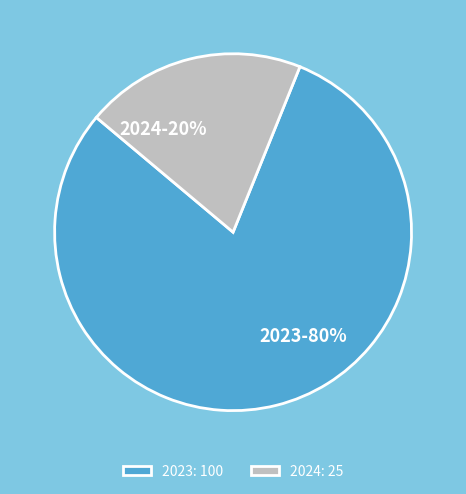

Which category has the smallest portion of the pie?

2024